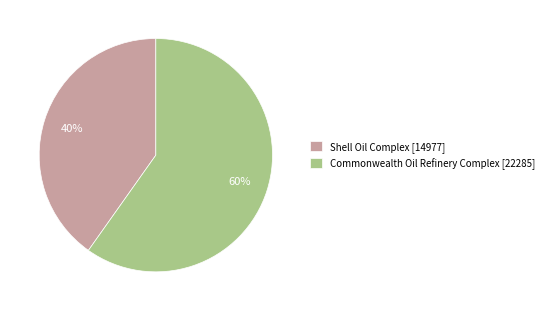

Which category accounts for the majority?

Commonwealth Oil Refinery Complex